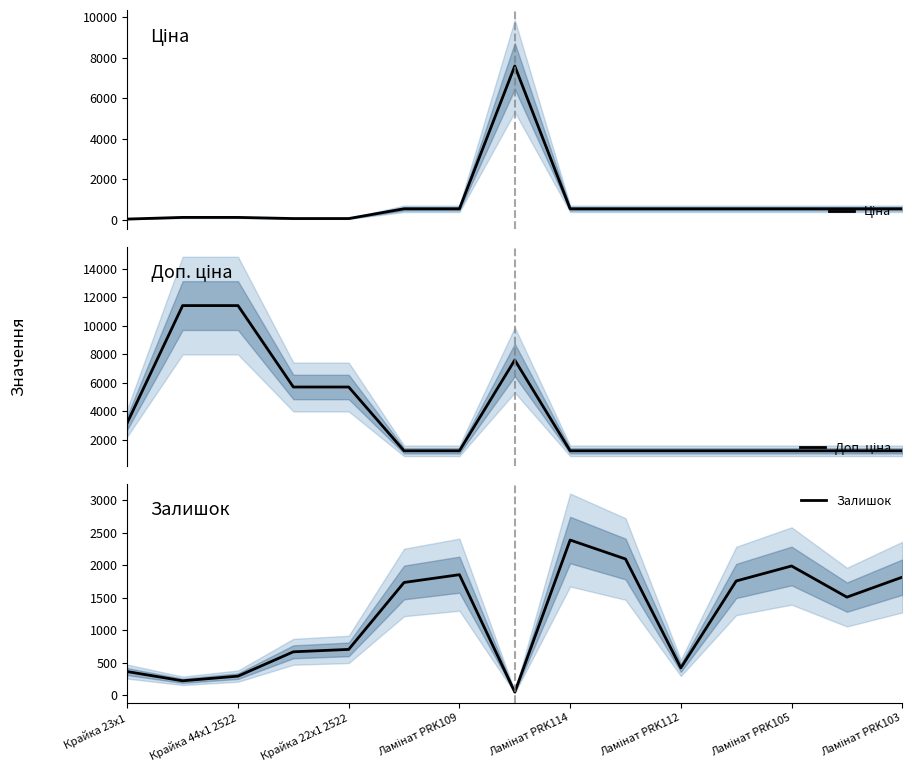

What is the value of the Доп. ціна point at the 10th from the left?

1235.4